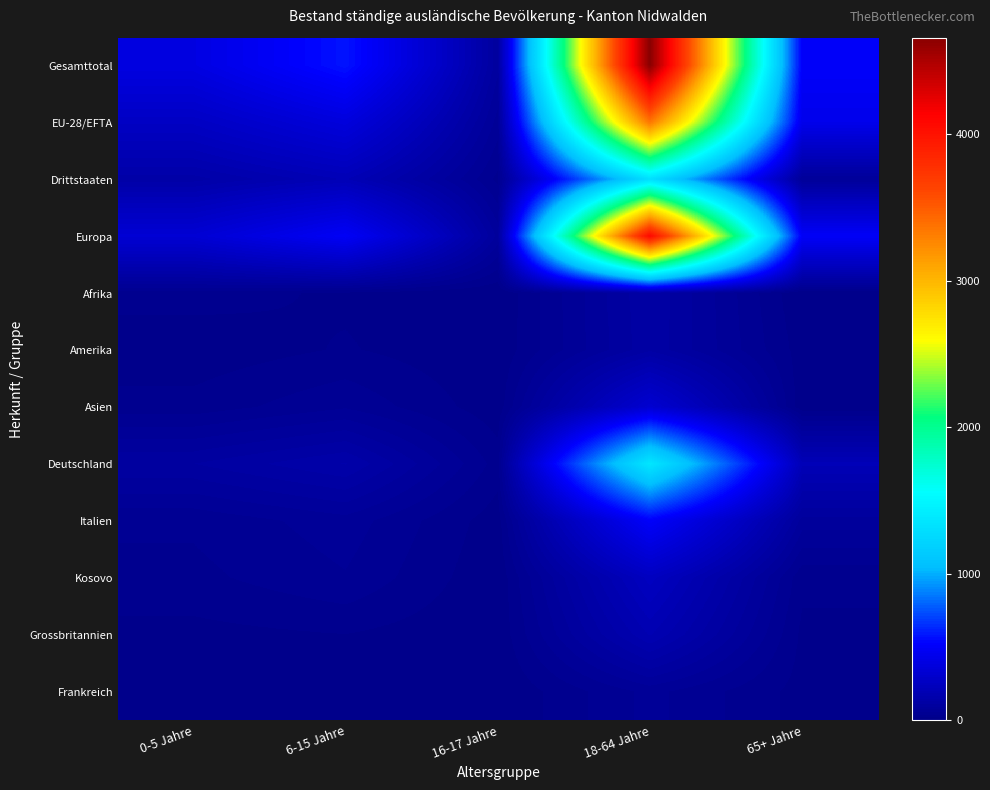

Which series has the largest range (max minus min)?

Gesamttotal